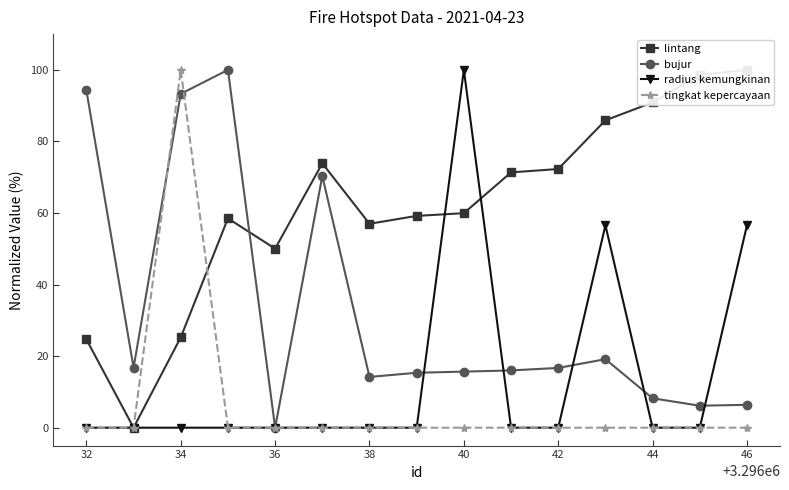

True or false: tingkat kepercayaan has more than 0 interior local peaks.

True